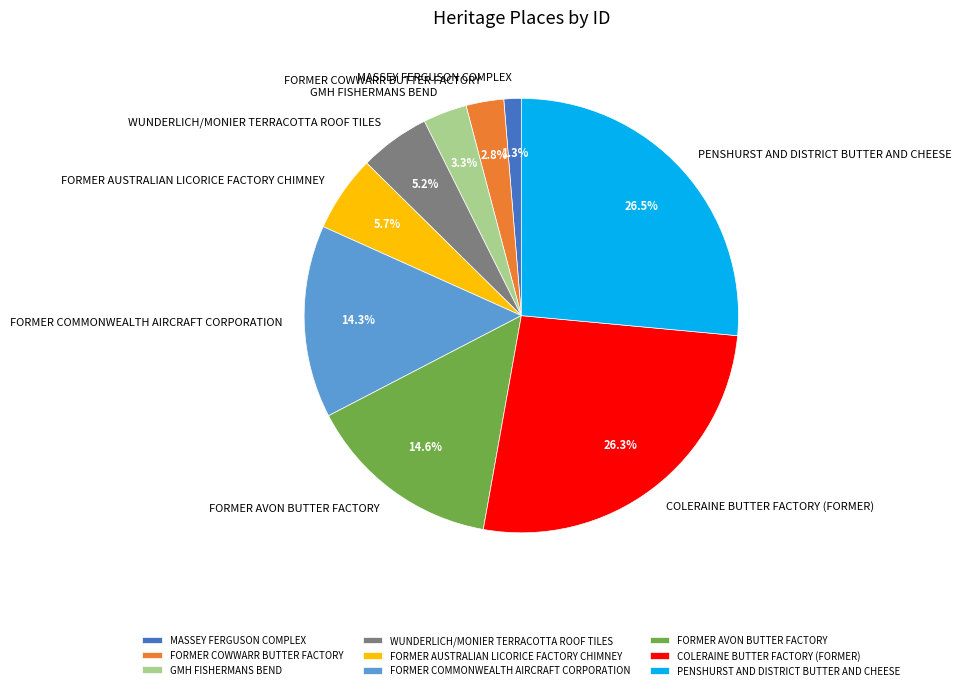

To the nearest percent, what is the difference between the FORMER COMMONWEALTH AIRCRAFT CORPORATION and FORMER AUSTRALIAN LICORICE FACTORY CHIMNEY slice percentages?

9%